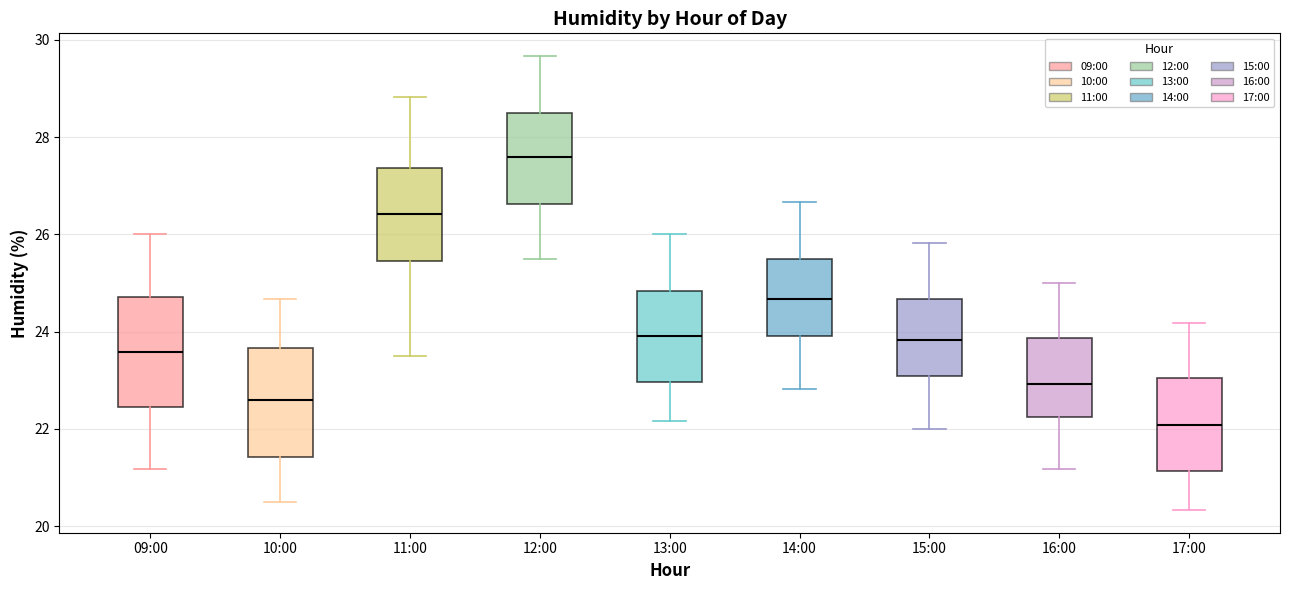

Which box's median line is the lowest?

17:00